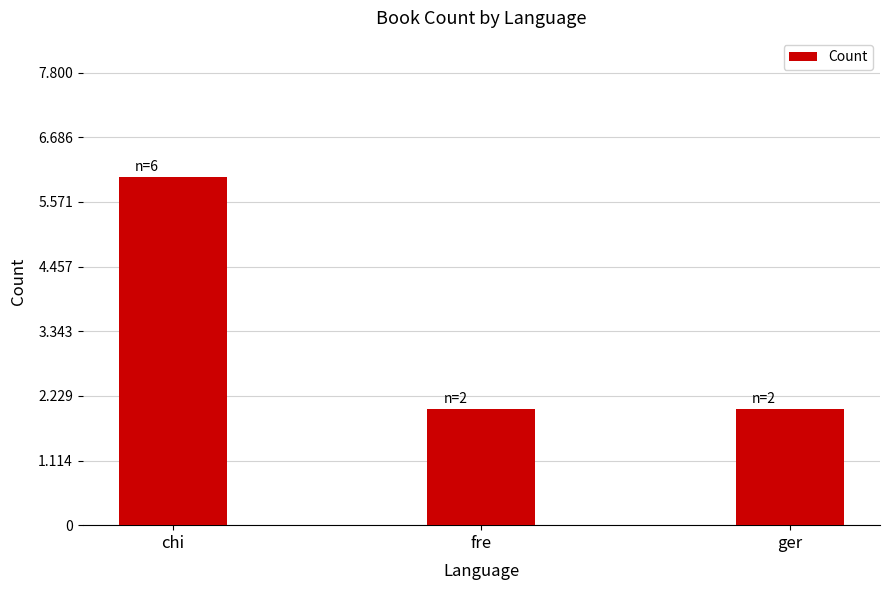

What value does the data have at chi?

6